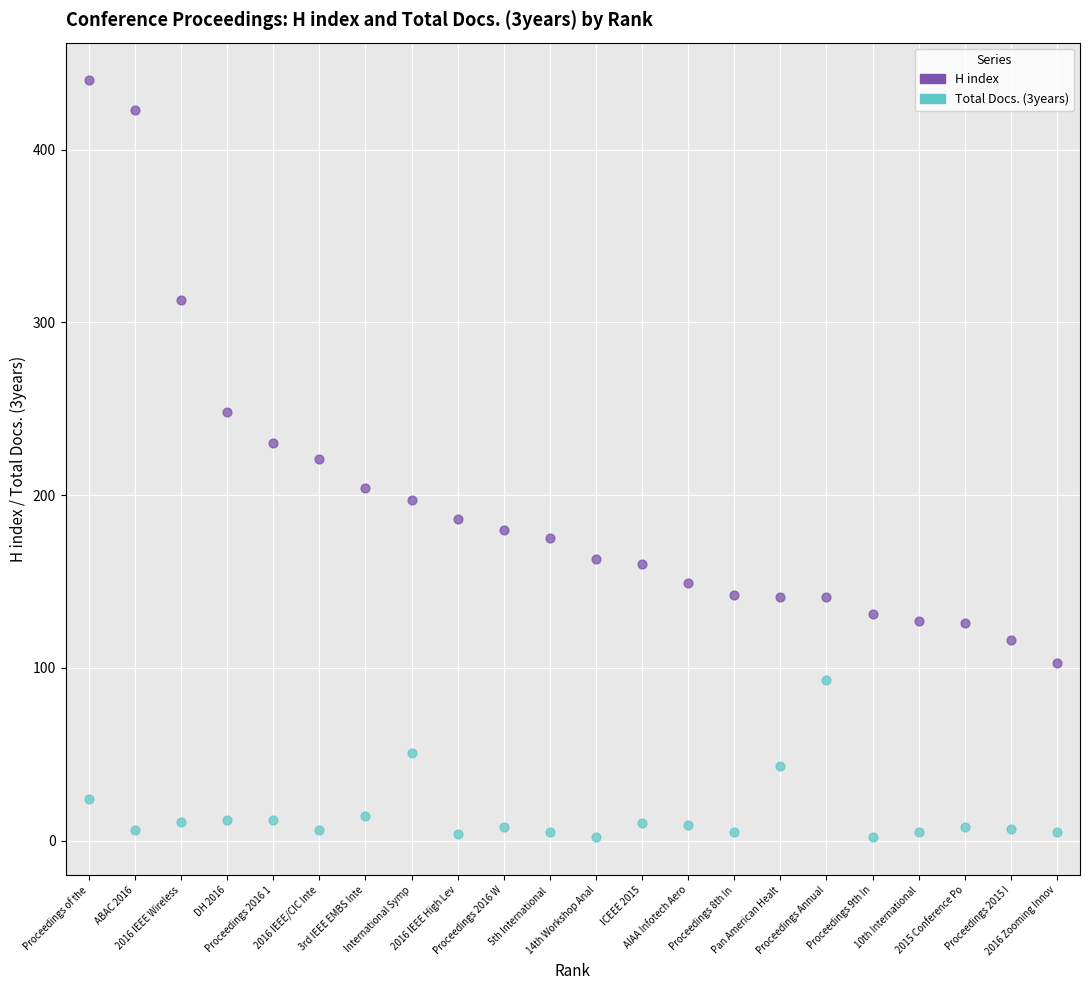

Which series contains the highest Y value?

H index